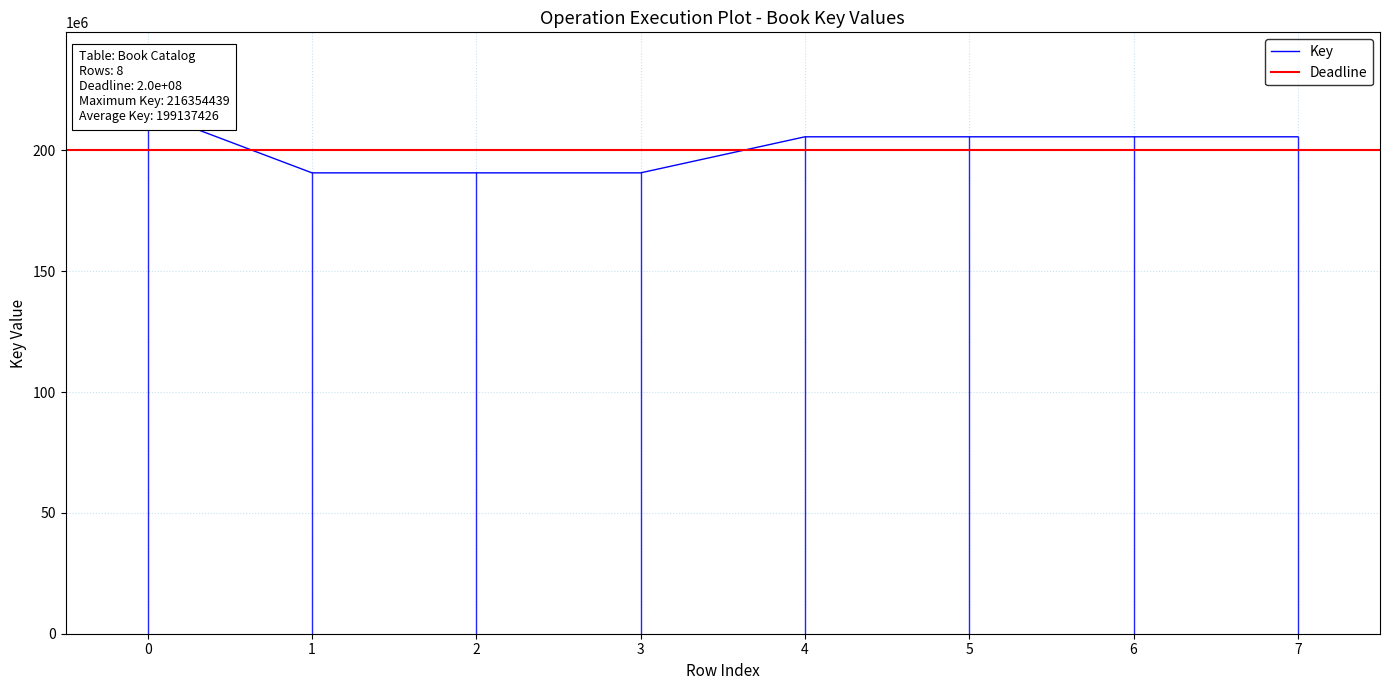

What is the maximum value shown in the chart?

216354439